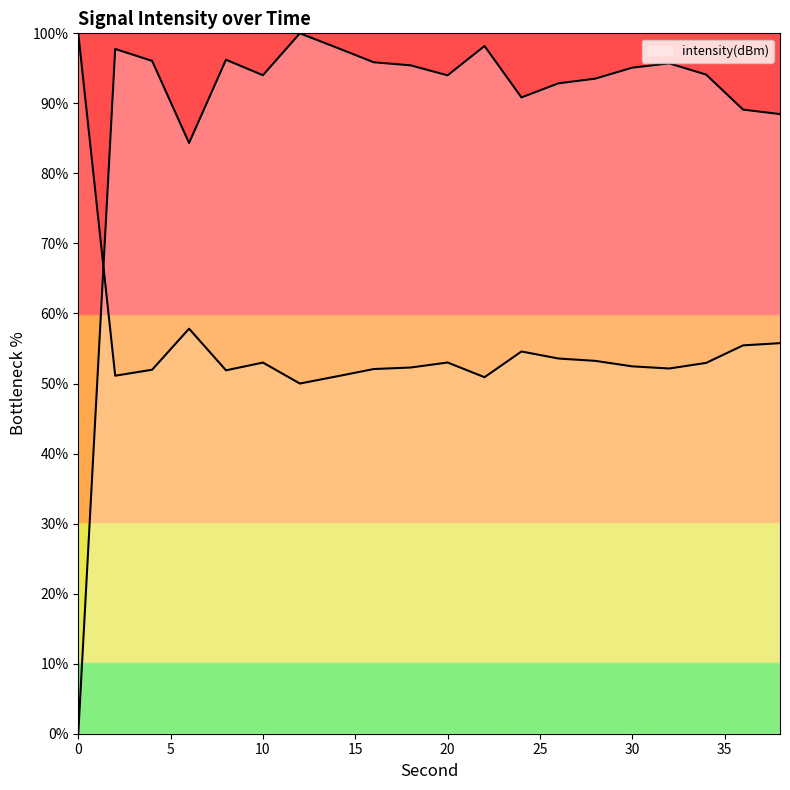

How many lines are shown in the chart?

1